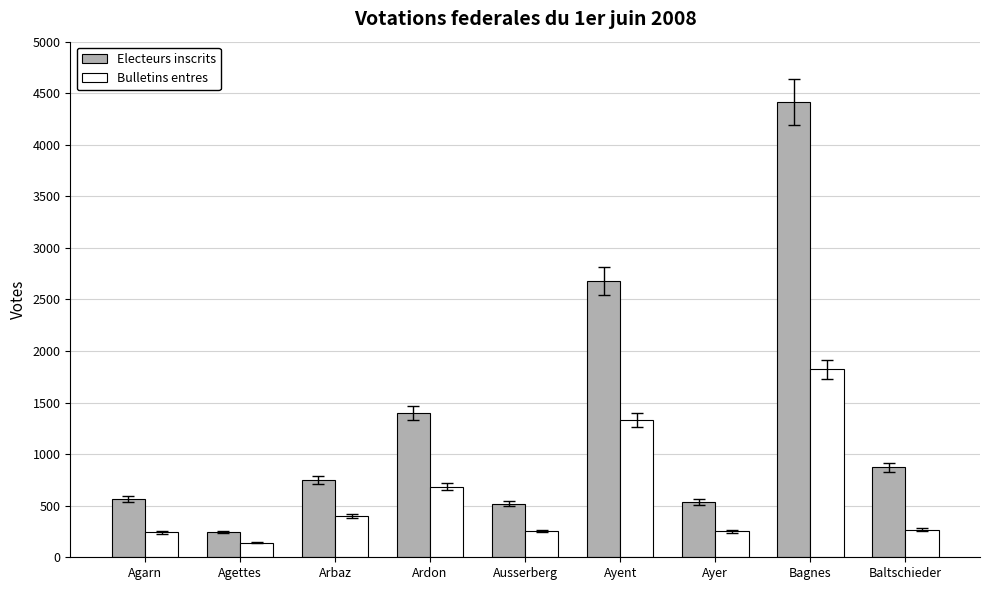

At how many categories does at least one series exceed 995?

3